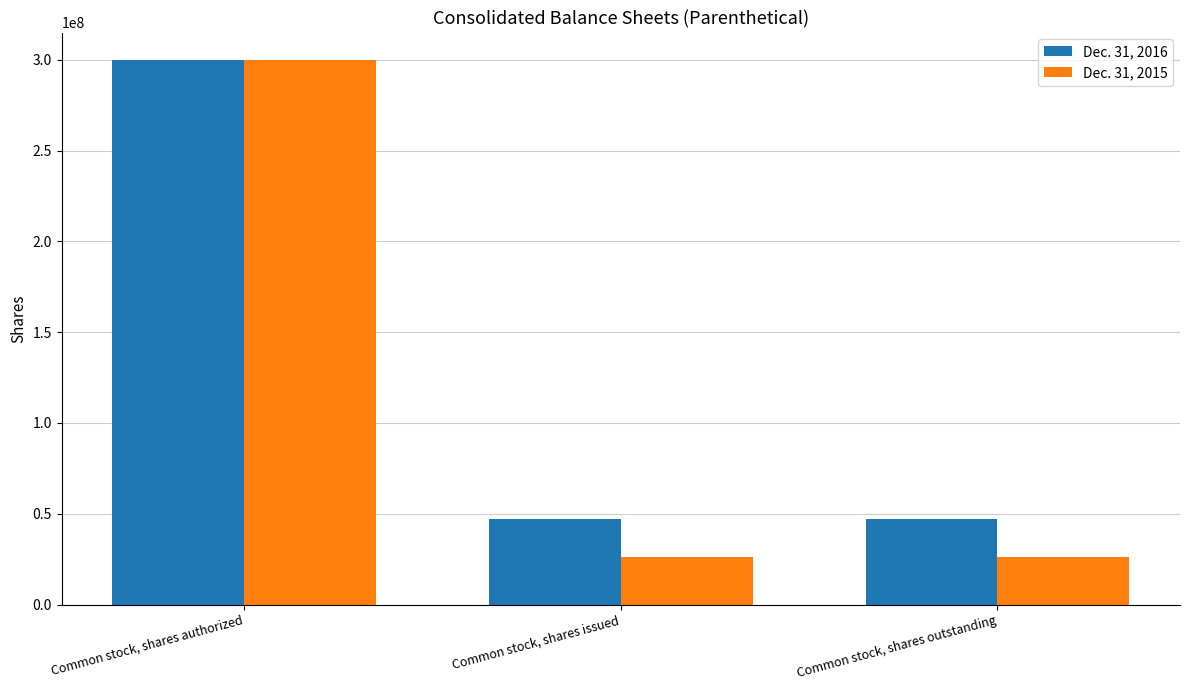

How many Dec. 31, 2016 values are between 47309422 and 300000000?

3